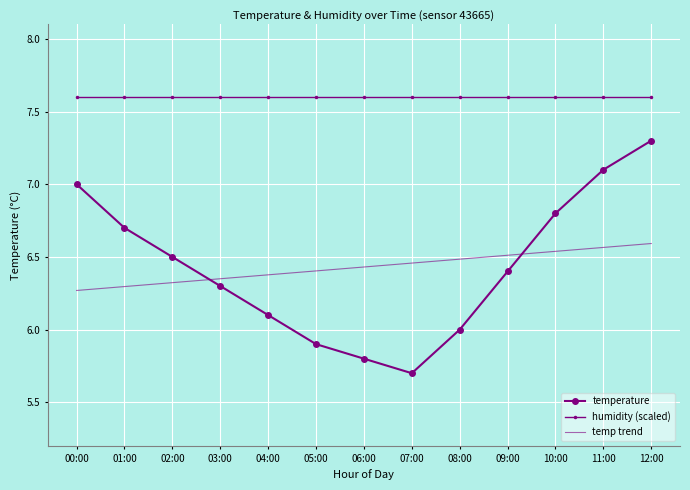

Rank the series by their maximum value, from highest to lowest.

humidity (scaled), temperature, temp trend